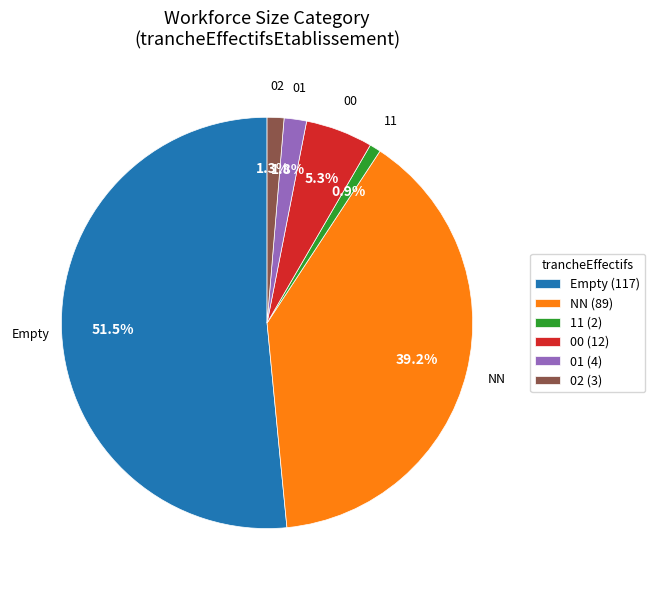

Between 11 (2) and 01 (4), which is larger?

01 (4)